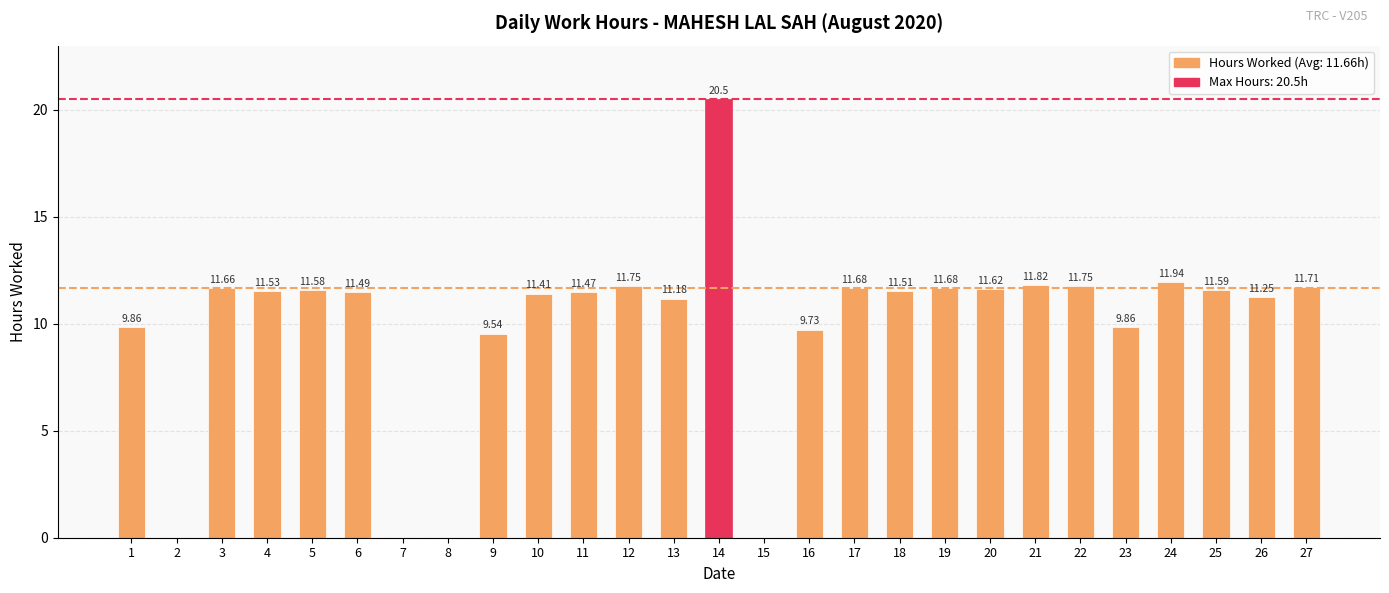

Approximately how many times larger is the value at 6 compared to 22?

1.0